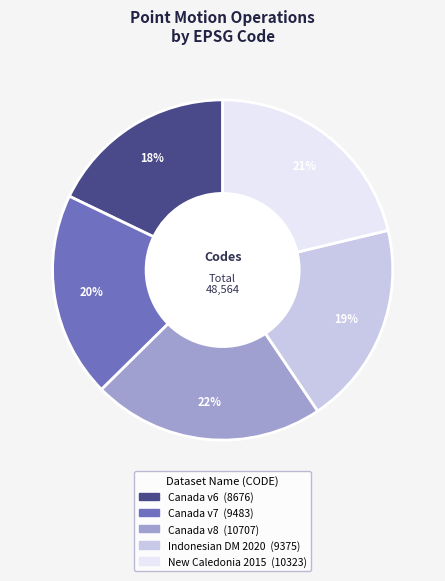

Is there any slice that represents more than half of the pie?

No